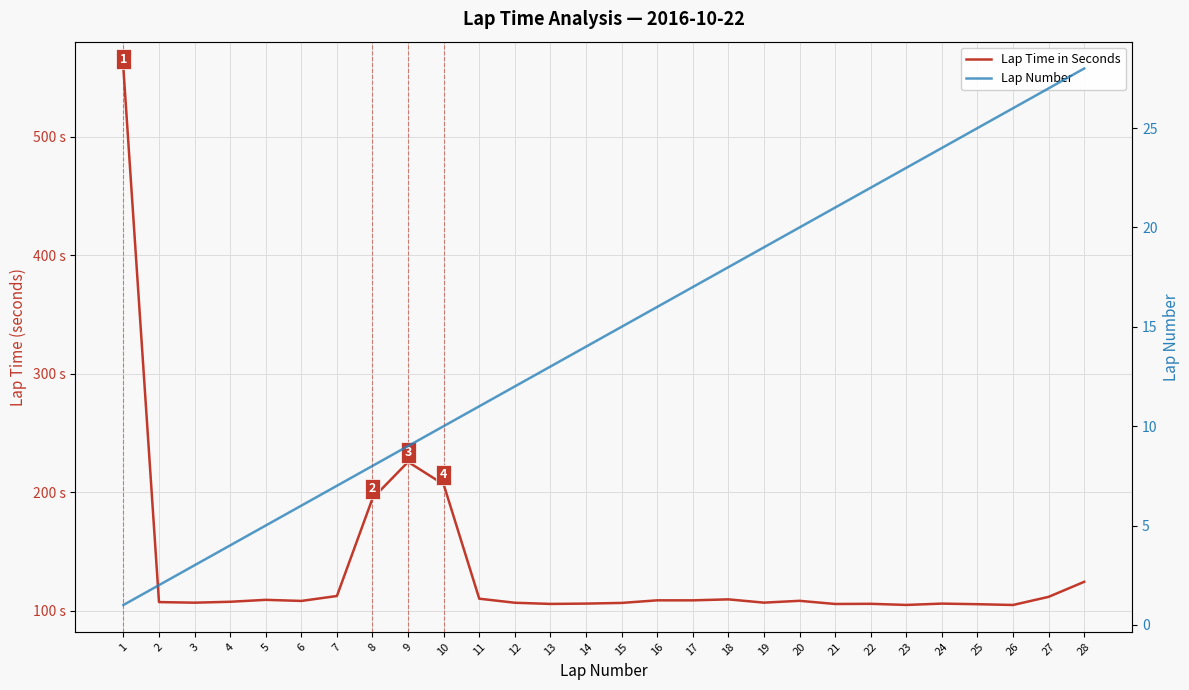

Is the value of Lap Time in Seconds at 2 greater than the value of Lap Number at 13?

Yes